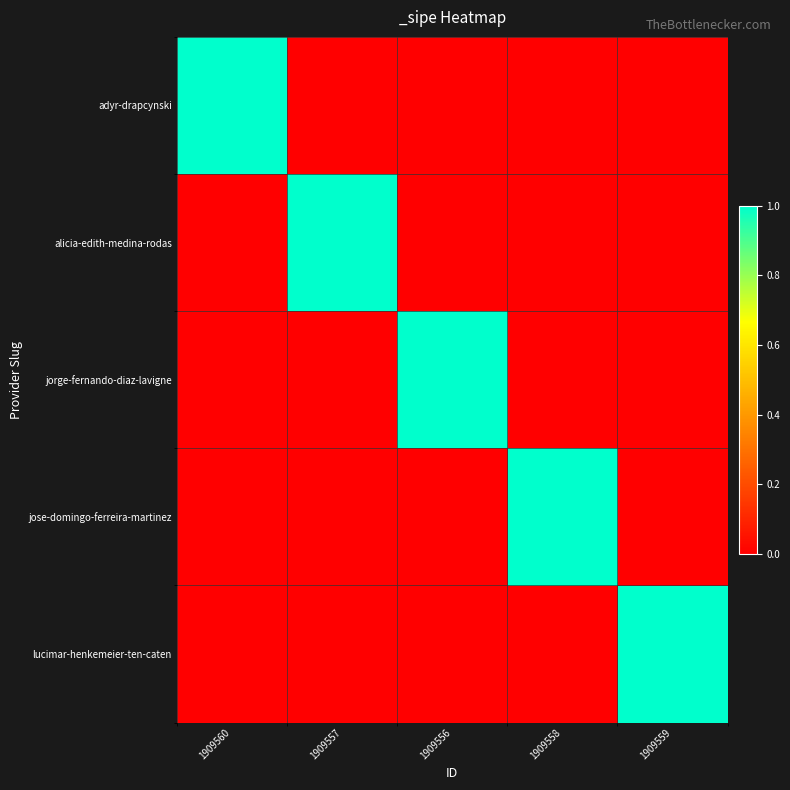

Reading right to left, list all the values displayed in this chart.

adyr-drapcynski: 1909559=0	1909558=0	1909556=0	1909557=0	1909560=1
alicia-edith-medina-rodas: 1909559=0	1909558=0	1909556=0	1909557=1	1909560=0
jorge-fernando-diaz-lavigne: 1909559=0	1909558=0	1909556=1	1909557=0	1909560=0
jose-domingo-ferreira-martinez: 1909559=0	1909558=1	1909556=0	1909557=0	1909560=0
lucimar-henkemeier-ten-caten: 1909559=1	1909558=0	1909556=0	1909557=0	1909560=0